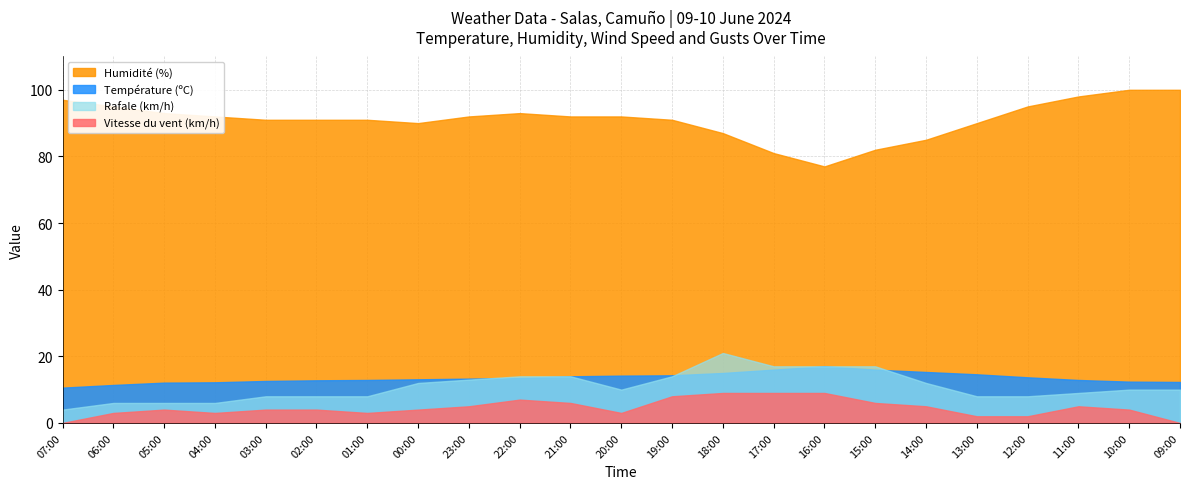

What is the label of the 23rd point from the left?

09:00